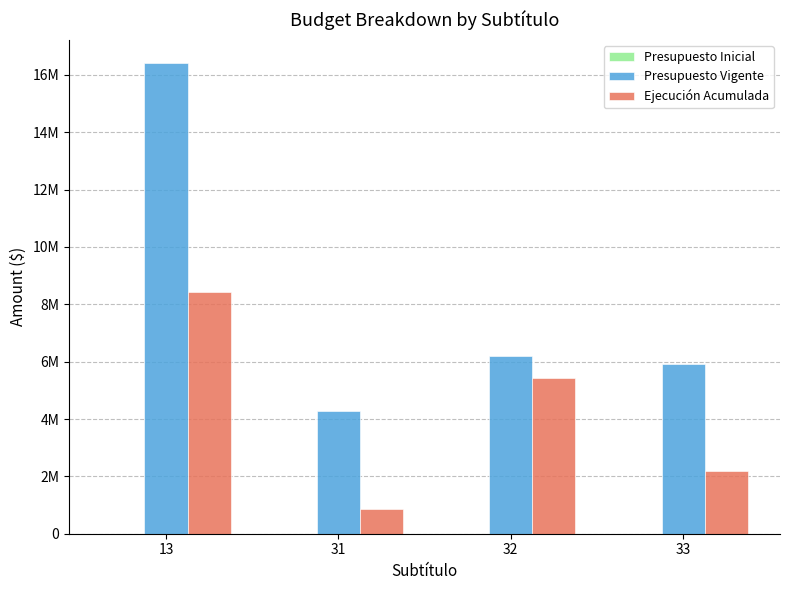

What are all the series names shown in the legend?

Presupuesto Inicial, Presupuesto Vigente, Ejecución Acumulada